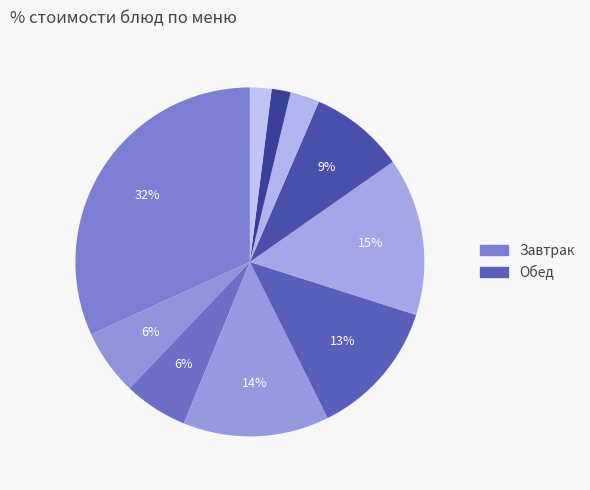

Which slice is the smallest?

Хлеб пшеничный